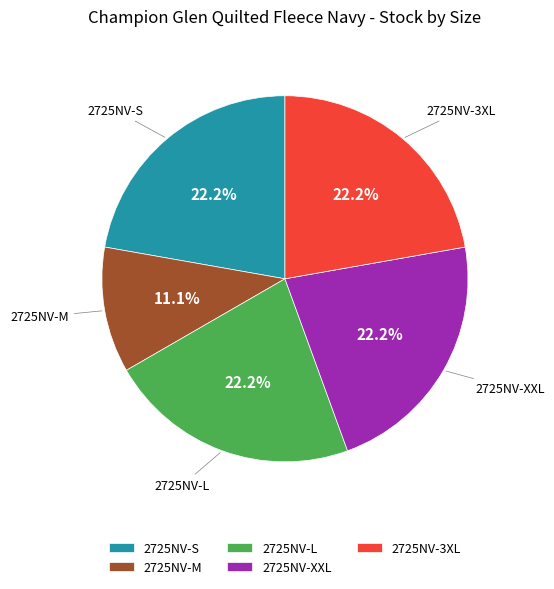

The 2725NV-3XL slice represents 22% of the pie. True or false?

True